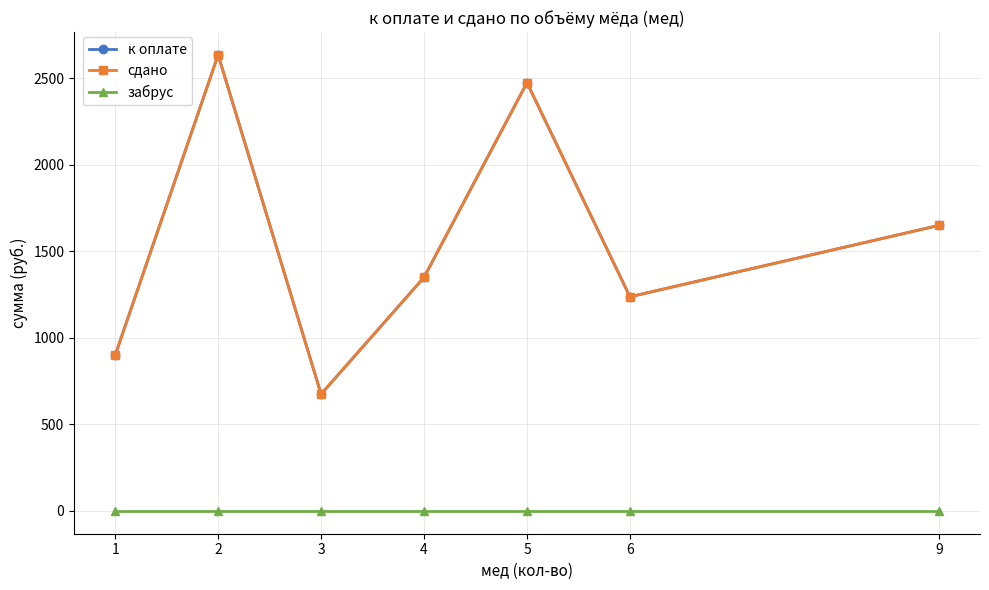

Does the chart have visible grid lines?

Yes